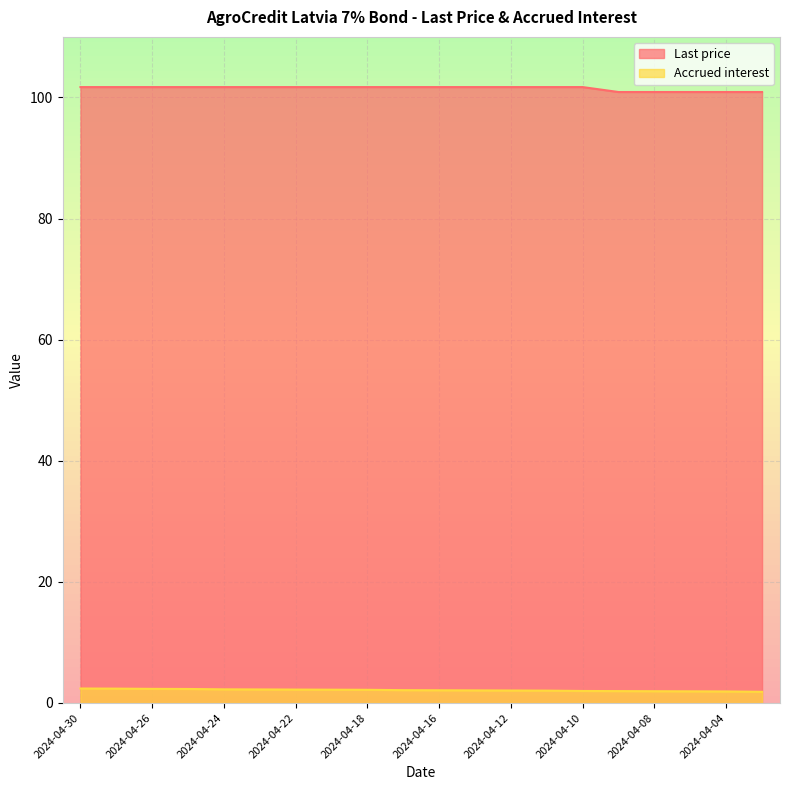

Is the value of Last price at 2024-04-30 greater than the value of Accrued interest at 2024-04-04?

Yes